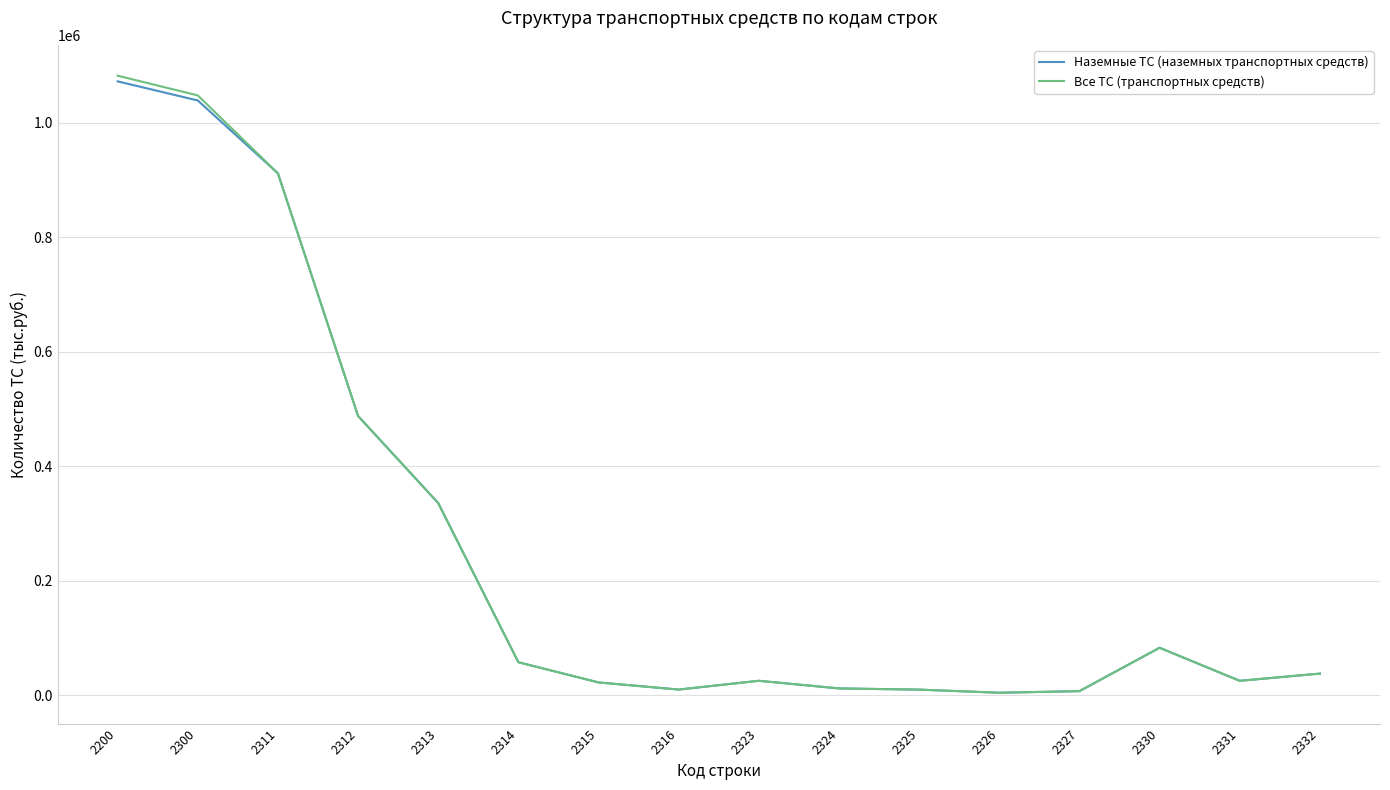

Which series has the largest range (max minus min)?

Все ТС (транспортных средств)